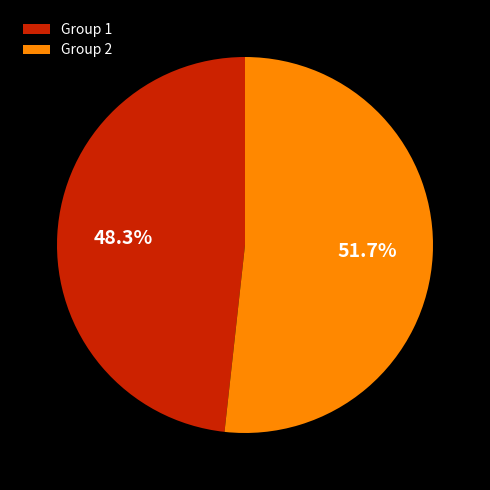

What is the ratio of the value at Group 2 to the value at Group 1?

1.1